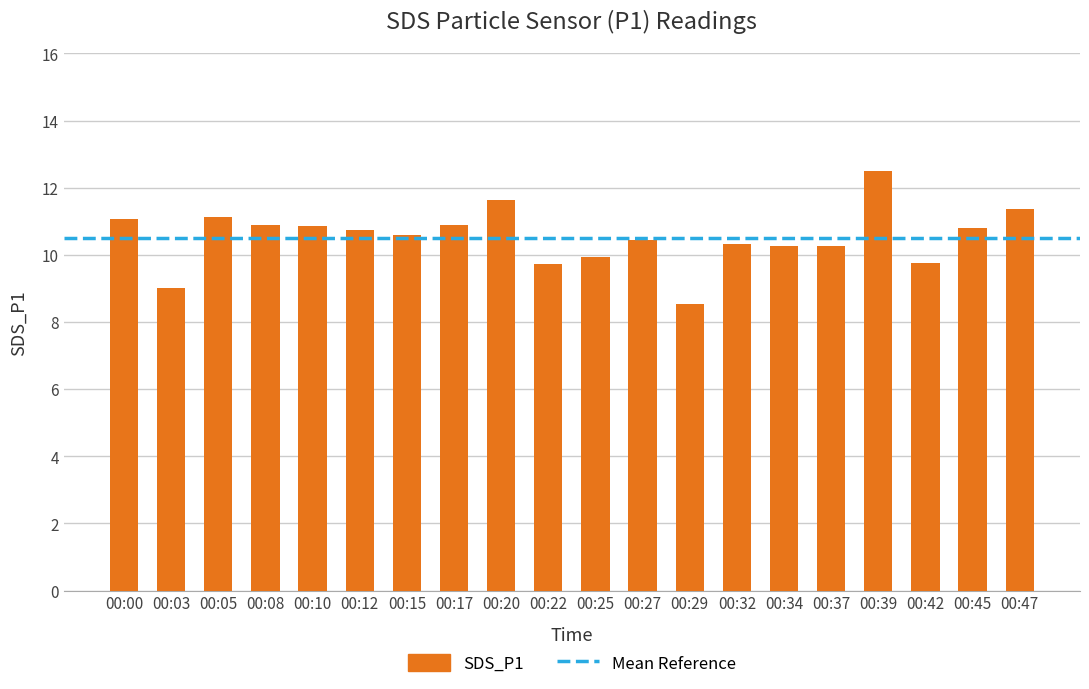

What is the value of the 1st bar from the left?

11.1